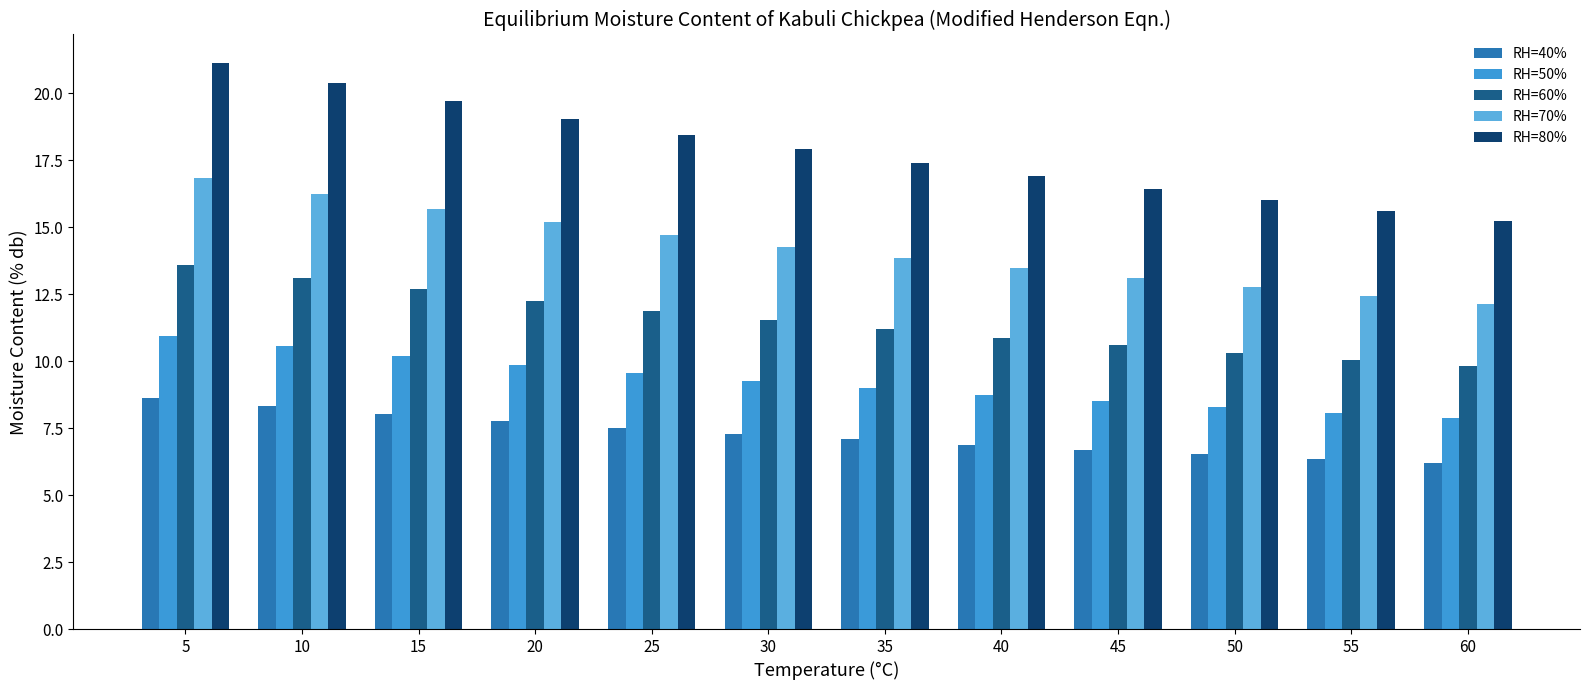

Rank the categories by RH=80% value from lowest to highest.

60, 55, 50, 45, 40, 35, 30, 25, 20, 15, 10, 5